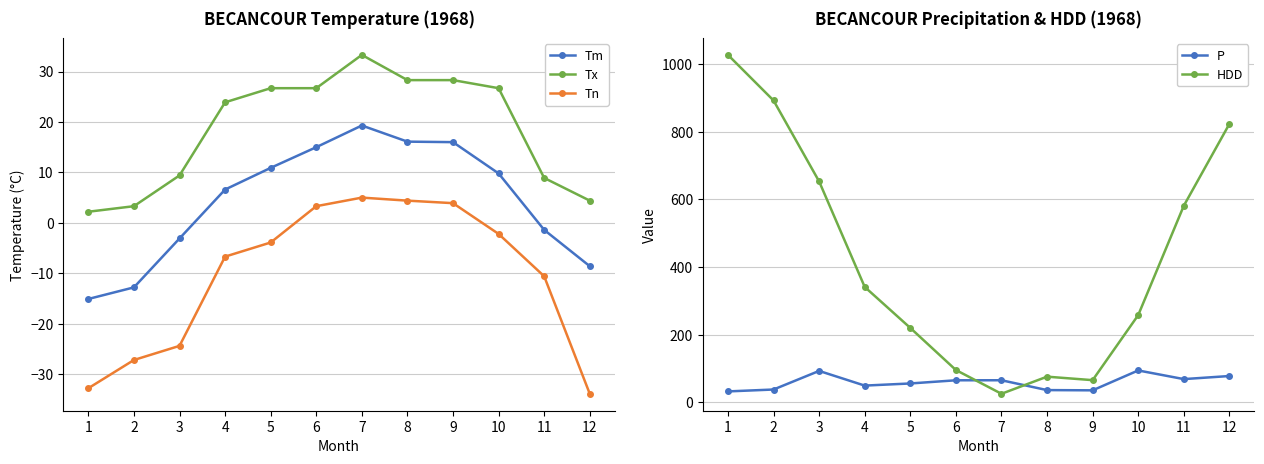

What is the difference between the second highest and second lowest values in the P series?

57.4